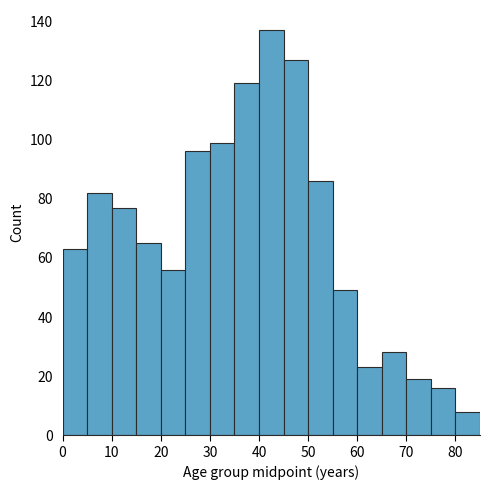

Reading left to right, list every bar in this chart as the range it spans on the x-axis followed by its height. The values are not printed on the chart, so give them approximately, as read against the axis.

0 to 5: 64
5 to 10: 82
10 to 15: 78
15 to 20: 66
20 to 25: 56
25 to 30: 96
30 to 35: 100
35 to 40: 120
40 to 45: 138
45 to 50: 128
50 to 55: 86
55 to 60: 50
60 to 65: 24
65 to 70: 28
70 to 75: 20
75 to 80: 16
80 to 85: 8